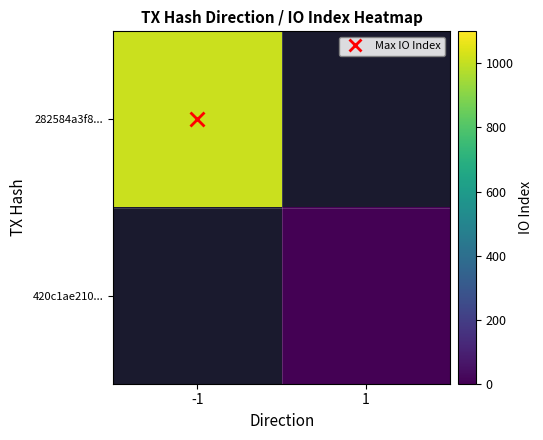

What is the approximate value of 420c1ae210... at 1?

3.0